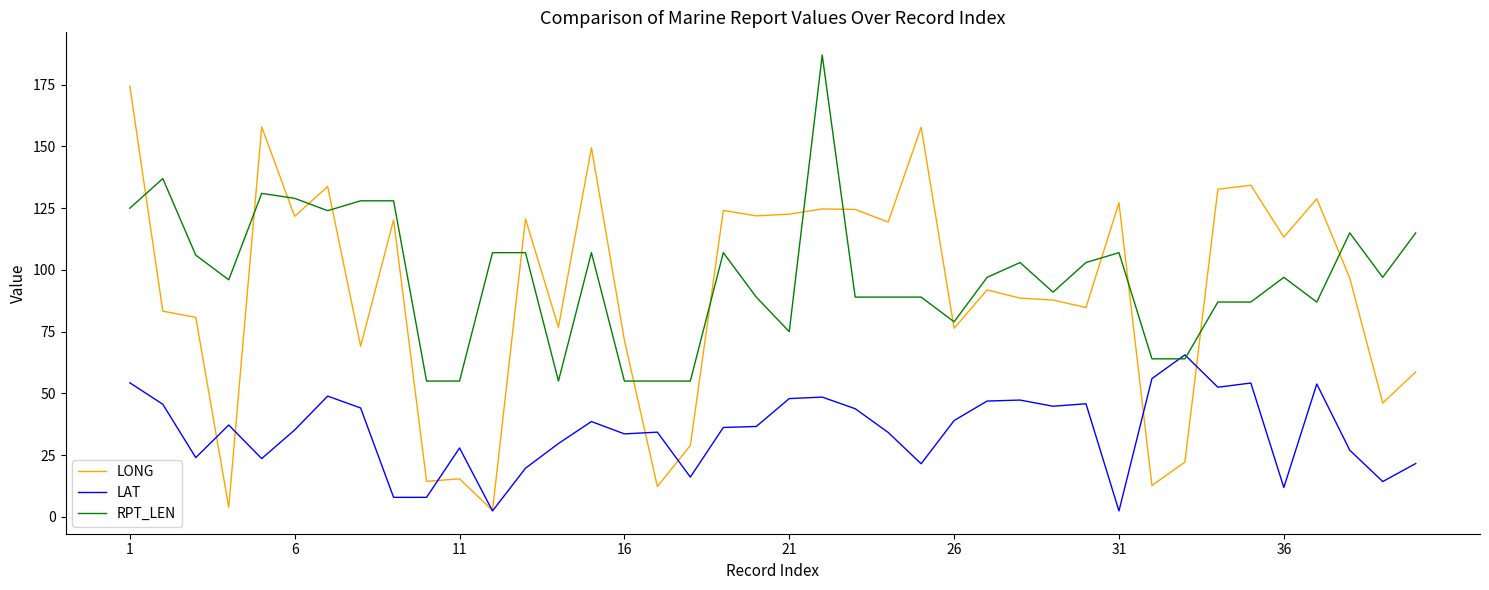

What is the greatest value displayed?

187.0